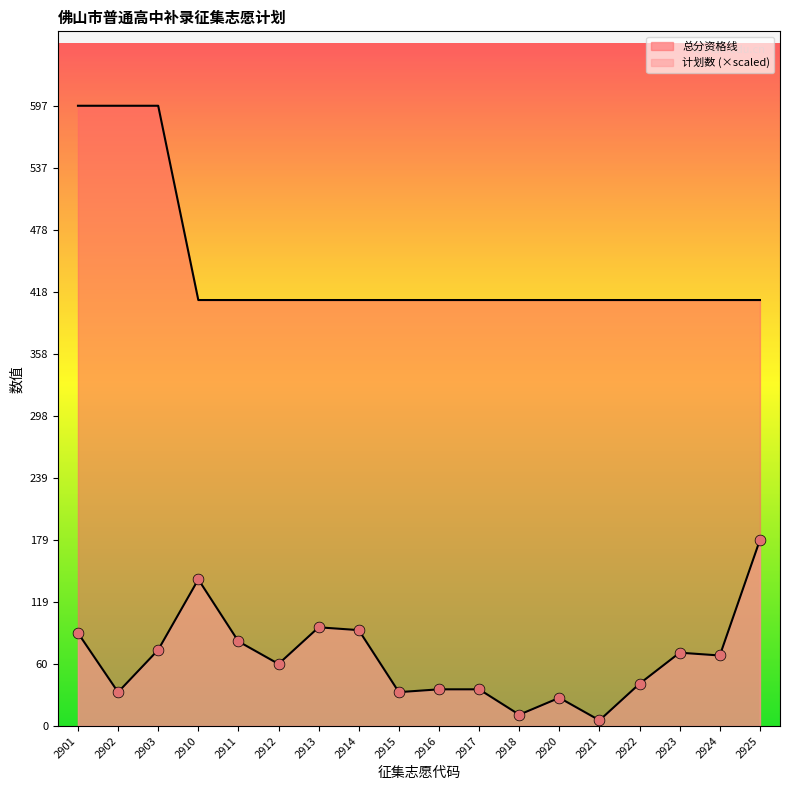

Which series reaches the minimum Y coordinate?

计划数